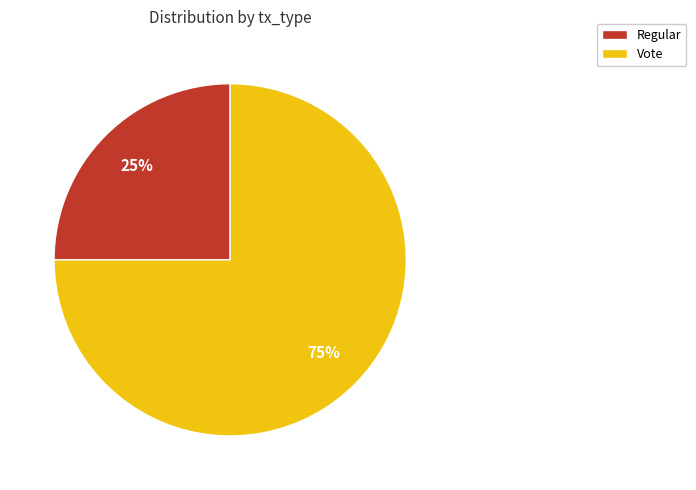

Rank the categories by value from highest to lowest.

Vote, Regular